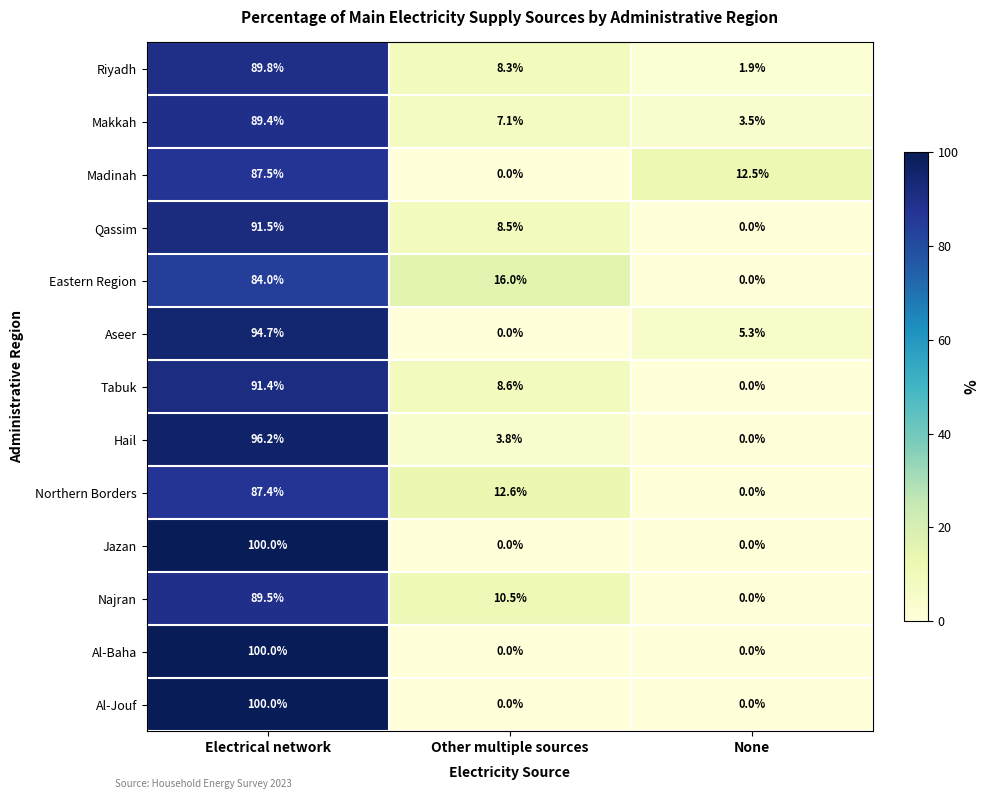

What is the total value across all series at None?

23.2